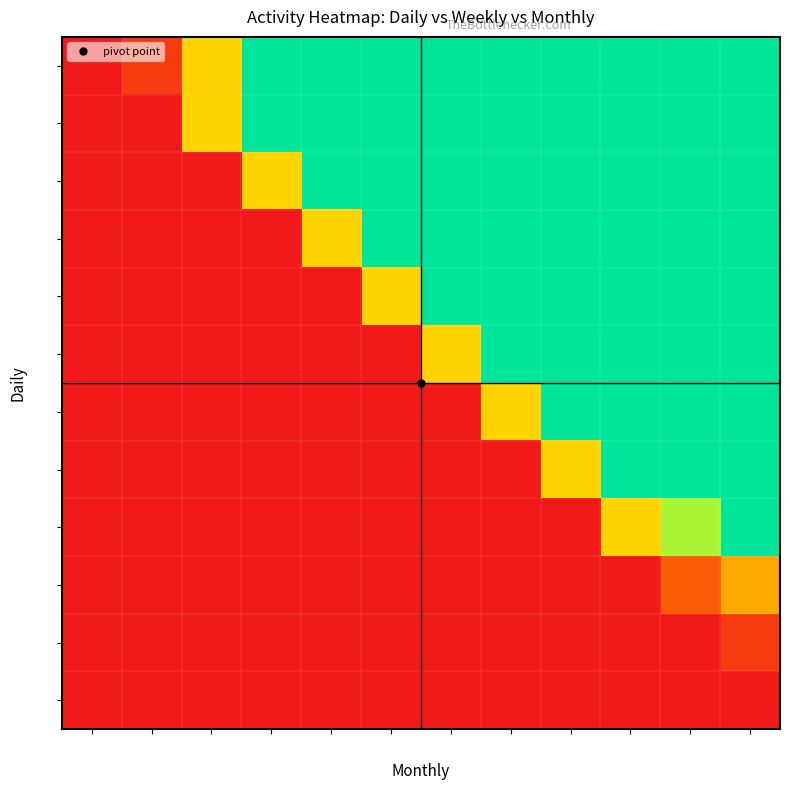

How many distinct data groups are displayed?

12